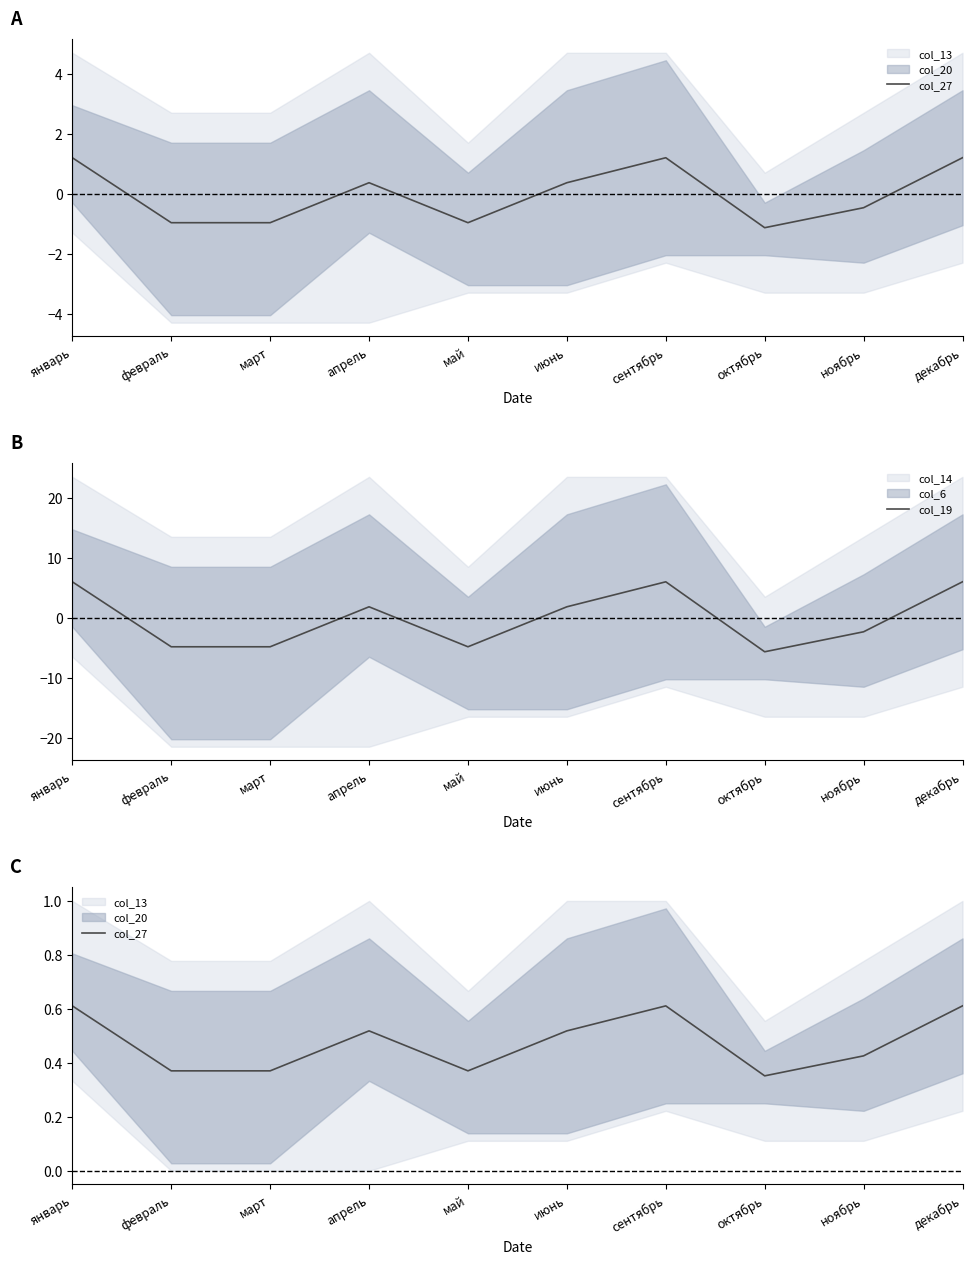

Which series has the widest spread of values?

col_19